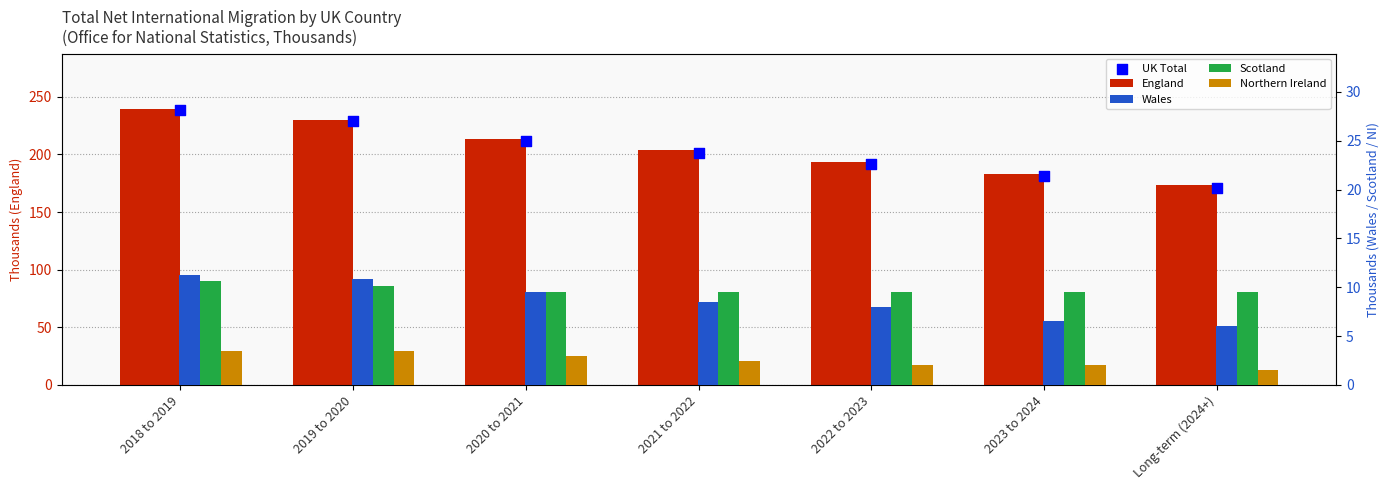

Which series has the widest spread of Y values?

UK Total